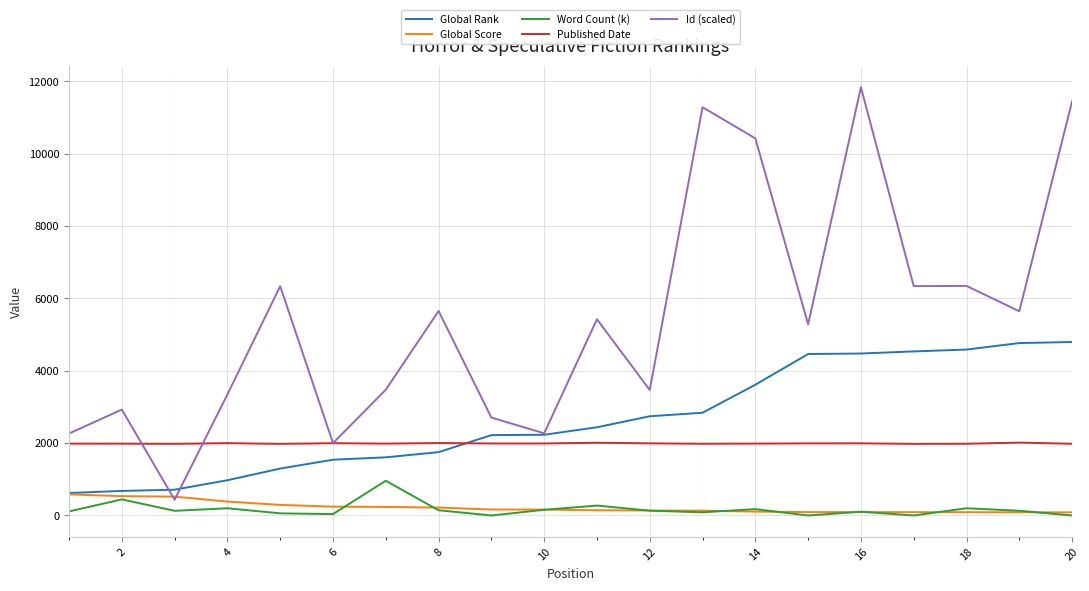

What is the difference between the maximum and minimum values in the Word Count (k) series?

960